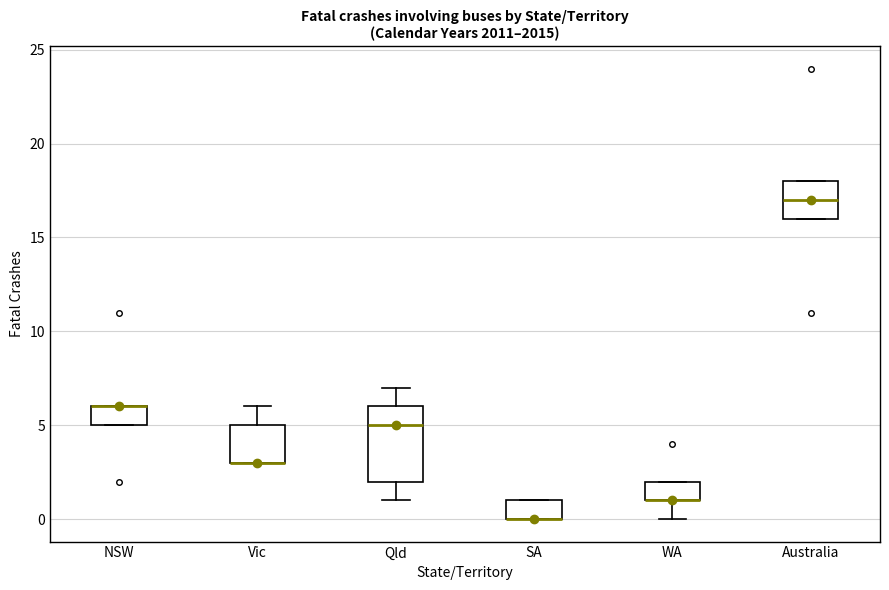

Which box is the tallest, from its lower edge to its upper edge?

Qld